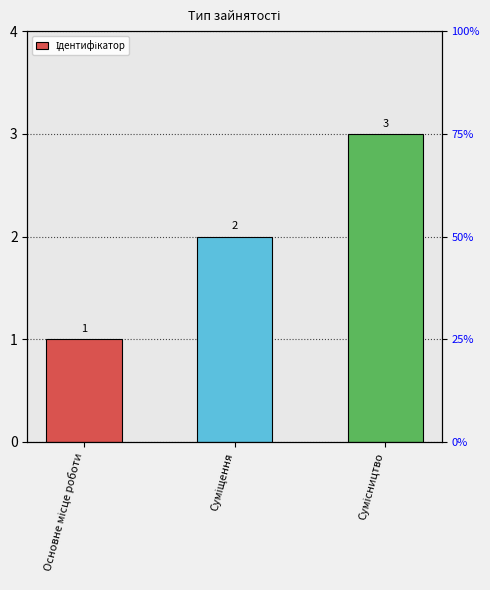

What is the average value?

2